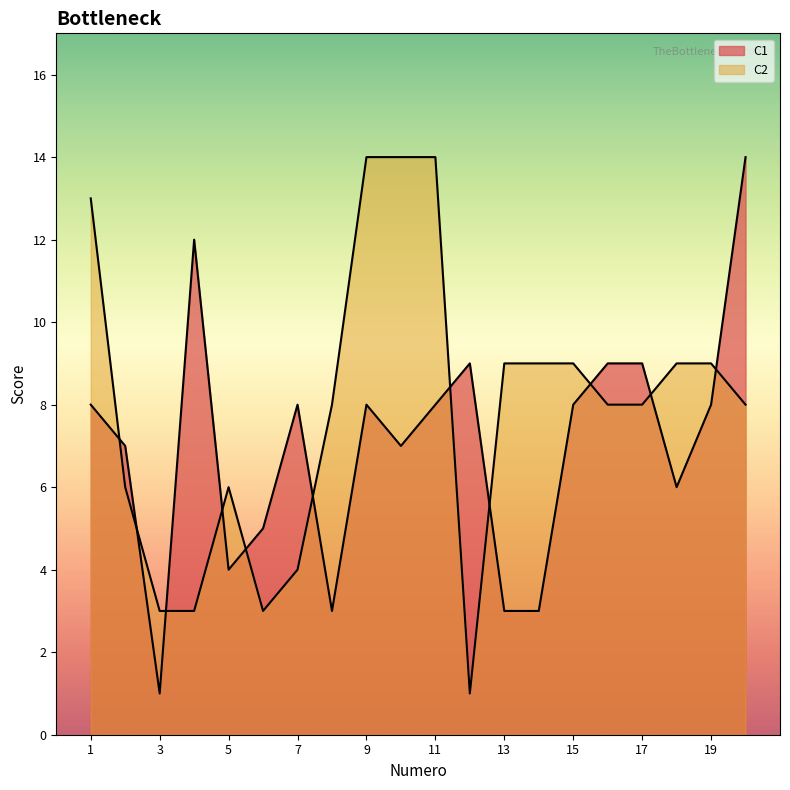

Reading left to right, list all the values displayed in this chart.

C1: 1=8	2=7	3=1	4=12	5=4	6=5	7=8	8=3	9=8	10=7	11=8	12=9	13=3	14=3	15=8	16=9	17=9	18=6	19=8	20=14
C2: 1=13	2=6	3=3	4=3	5=6	6=3	7=4	8=8	9=14	10=14	11=14	12=1	13=9	14=9	15=9	16=8	17=8	18=9	19=9	20=8